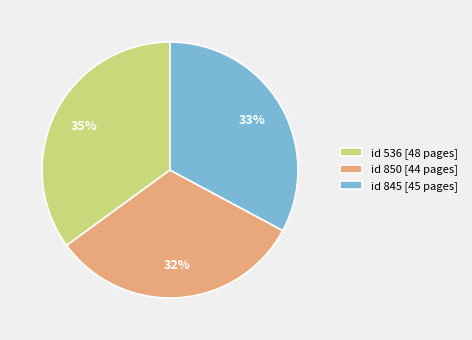

Which category has the biggest portion of the pie?

id 536 [48 pages]